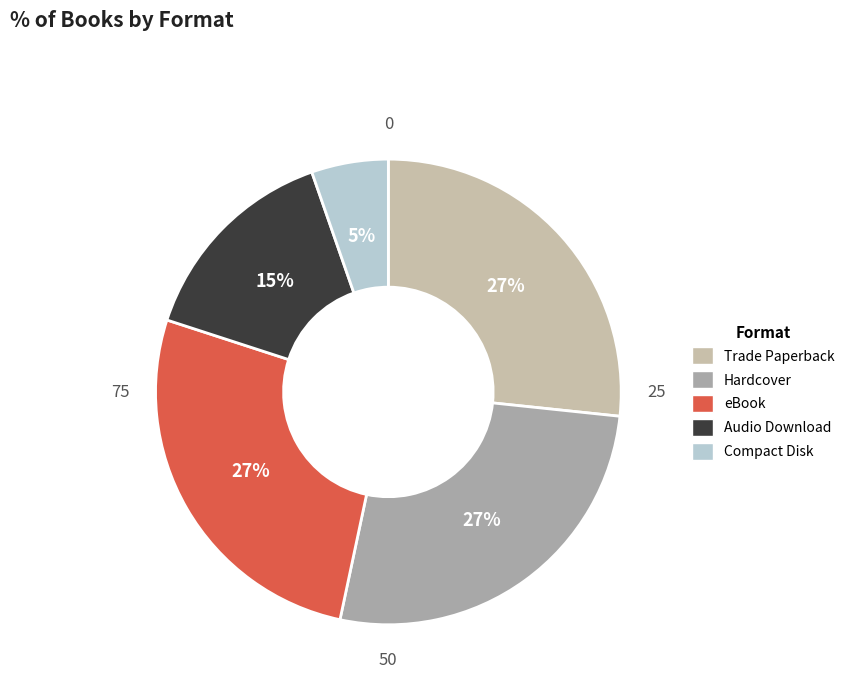

Is eBook the majority of the pie?

No